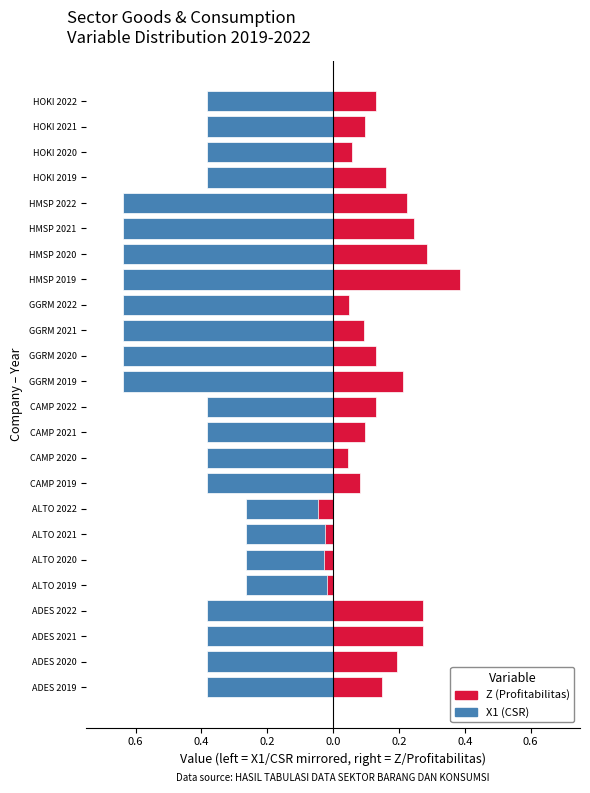

What is the value of the Z (Profitabilitas) bar at the 17th from the left?

0.4